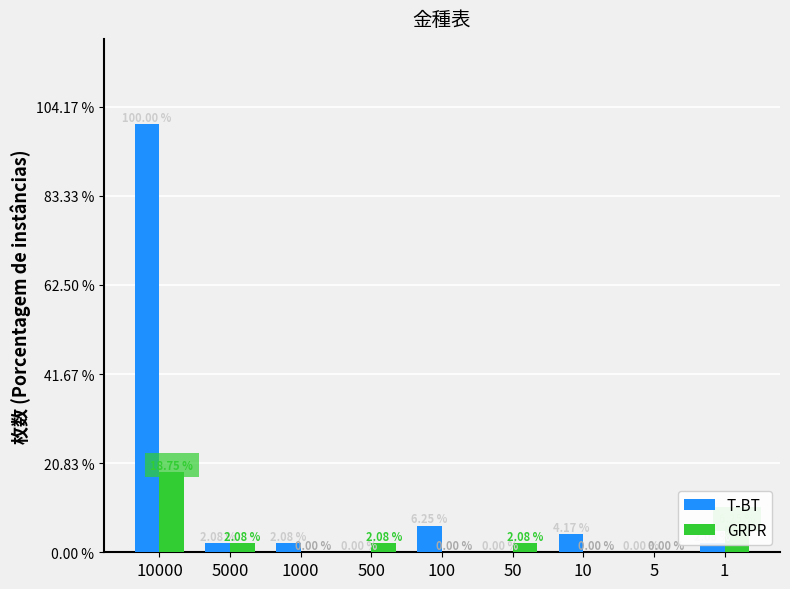

Rank the series at 10000 from highest to lowest value.

T-BT, GRPR